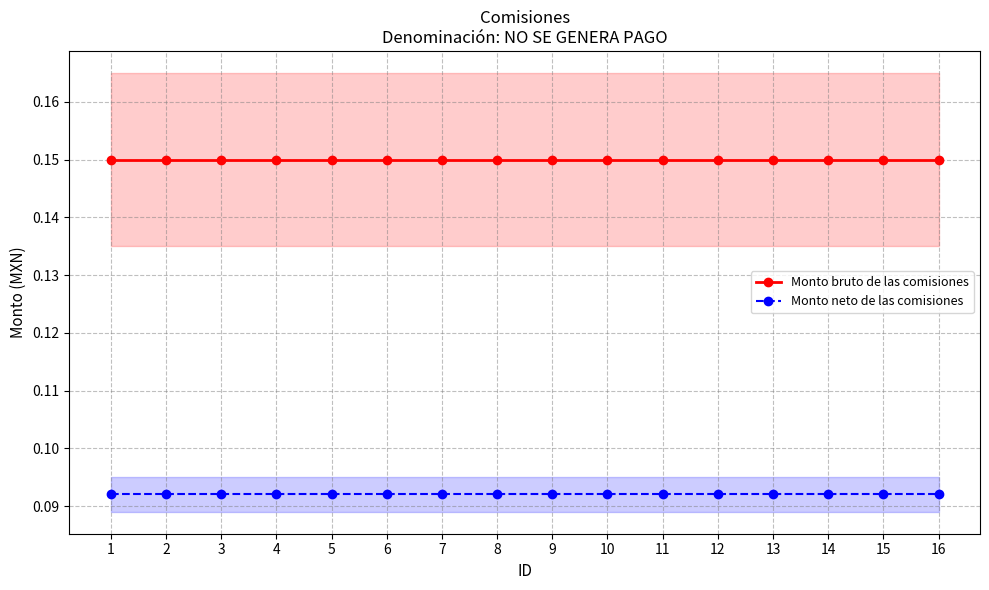

At which category is the sum across all series the highest?

1